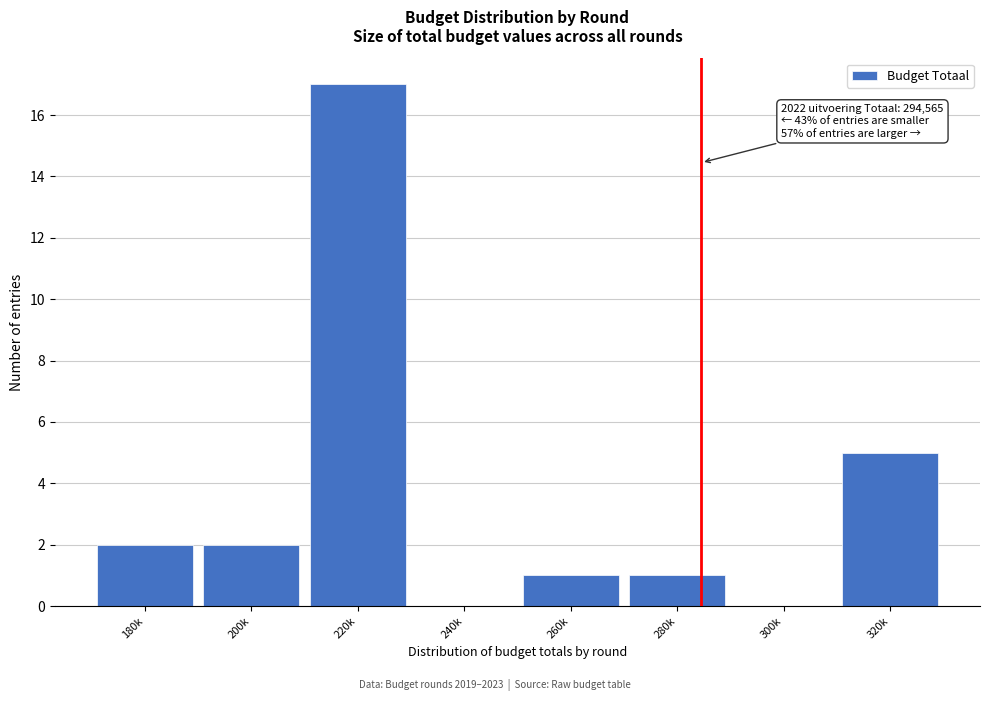

Reading left to right, what are all the values shown in this chart?

180k=2	200k=2	220k=17	240k=0	260k=1	280k=1	300k=0	320k=5